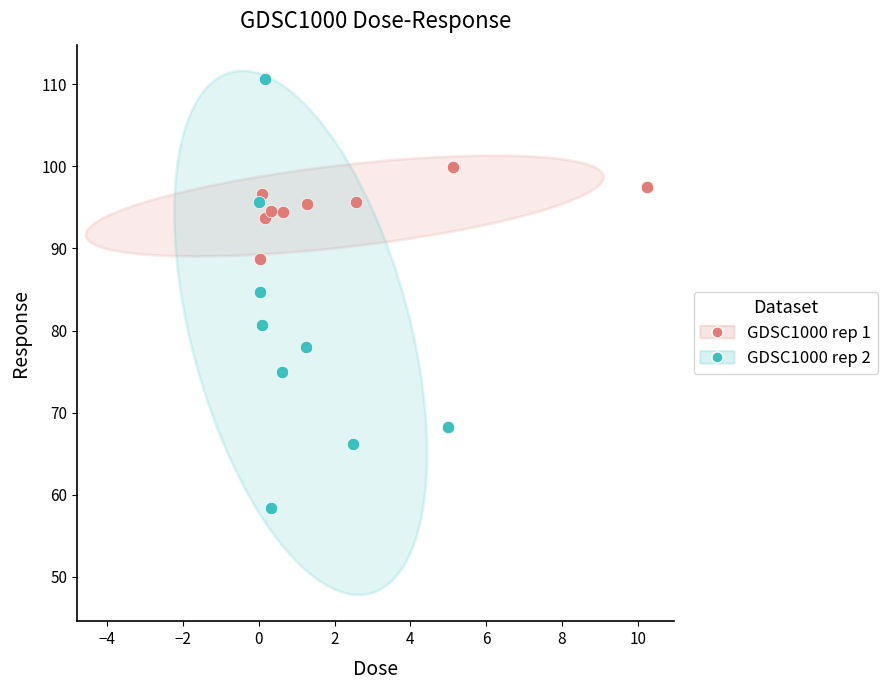

Which series reaches the minimum Y coordinate?

GDSC1000 rep 2